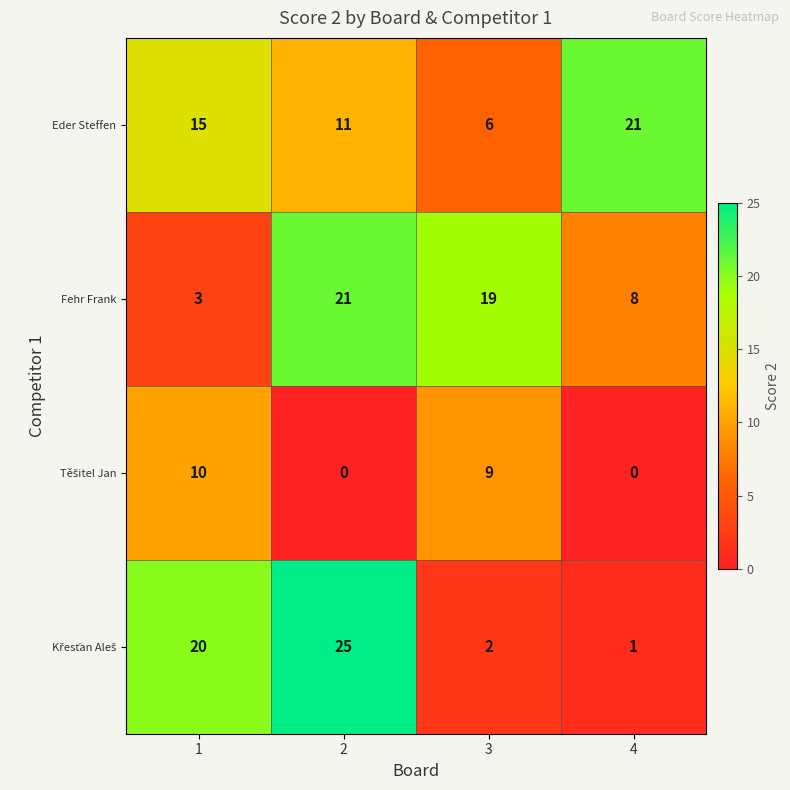

What is the sum of the Eder Steffen values at 4 and 2?

32